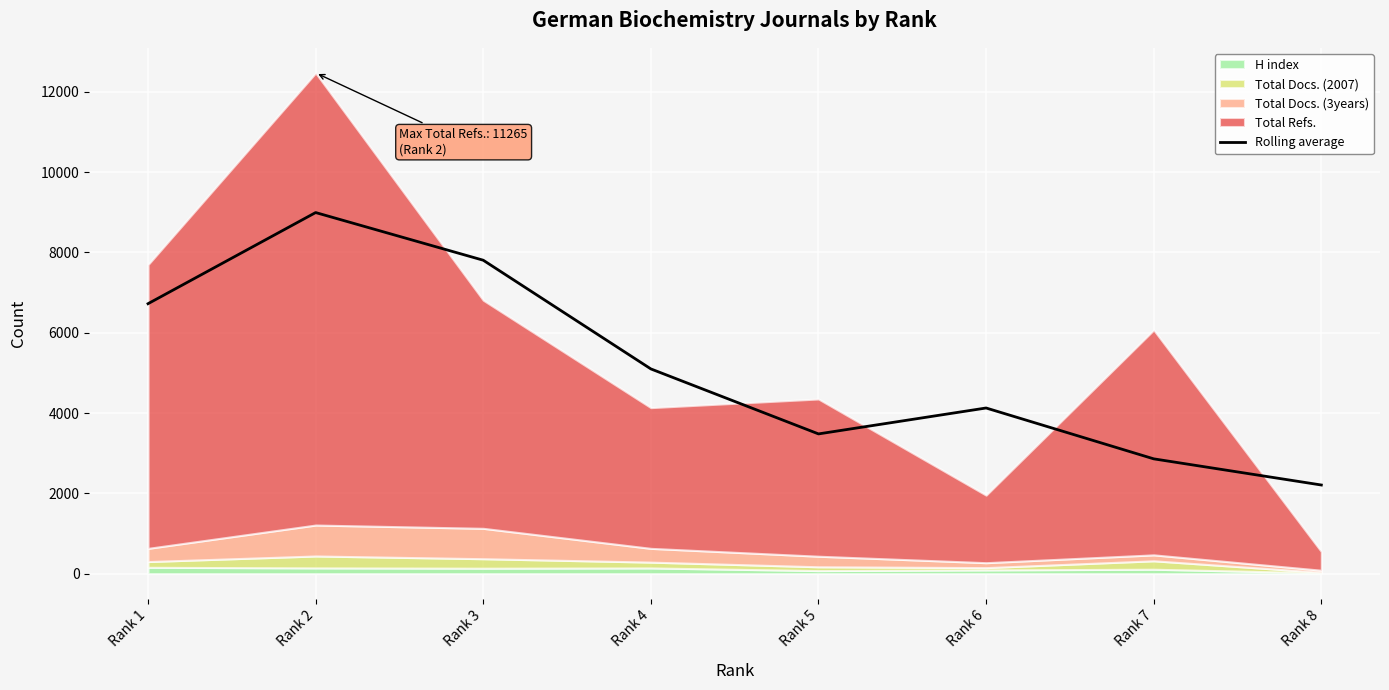

What is the ratio of the value at Rank 4 to the value at Rank 2?

0.6